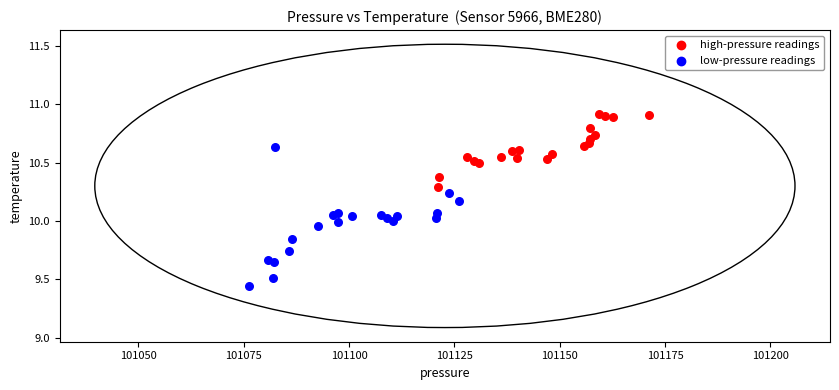

Which series reaches the minimum Y coordinate?

low-pressure readings